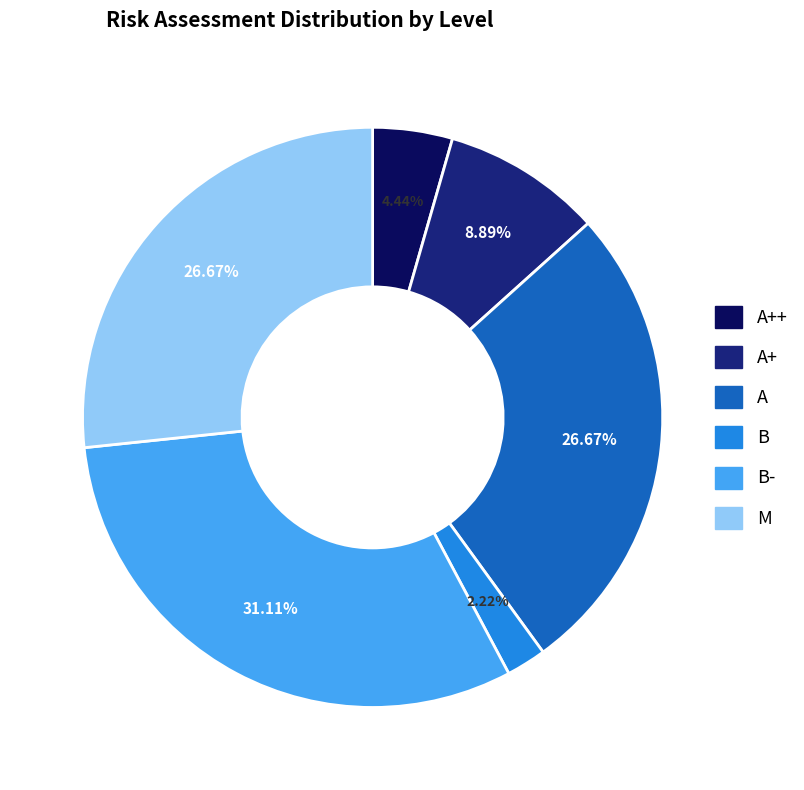

Is there a majority slice in this chart?

No